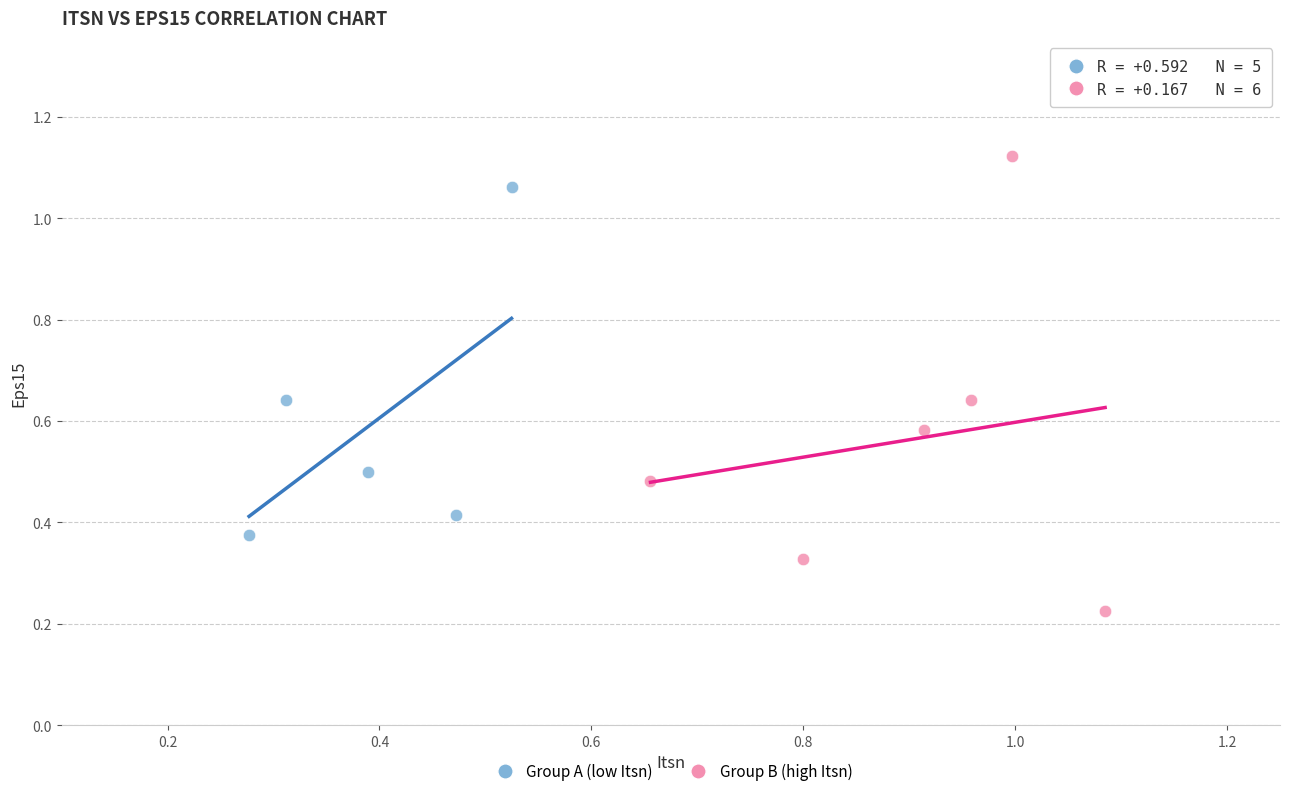

What are all the series names shown in the legend?

Group A (low Itsn), Group B (high Itsn)